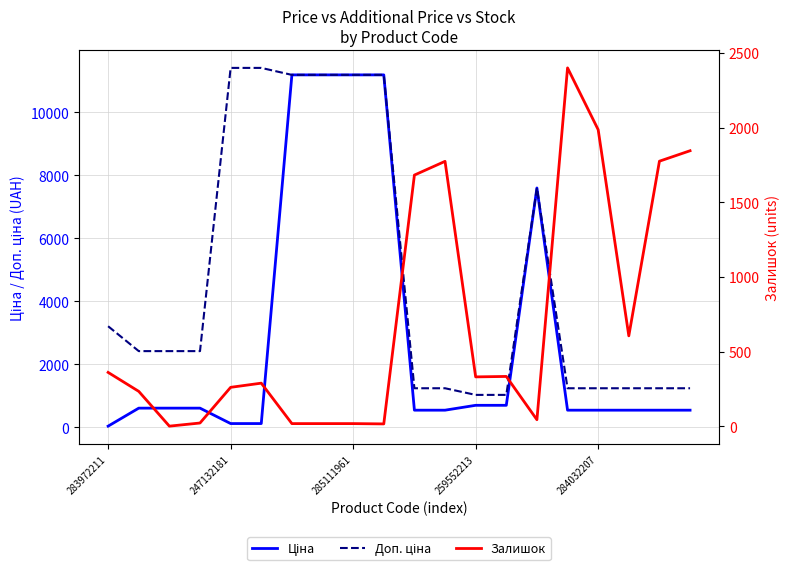

What is the lowest value of the Ціна series?

32.0